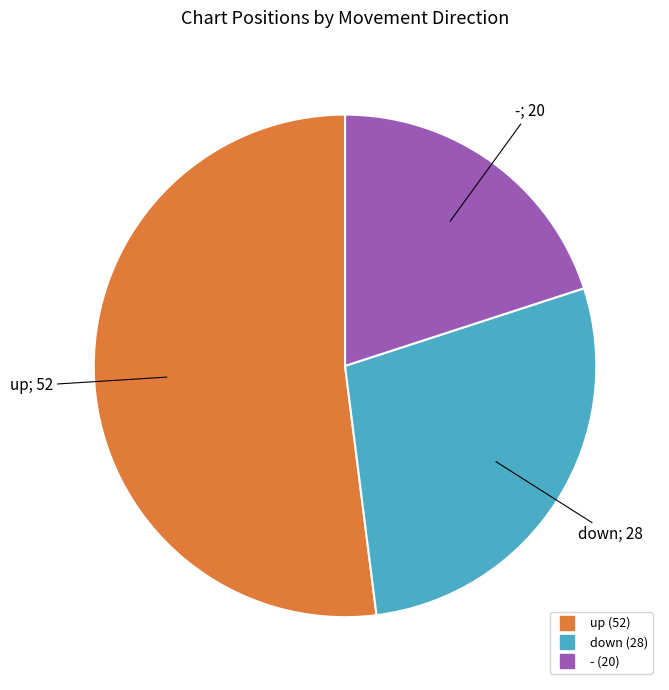

Is the sum of - and up greater than half?

Yes